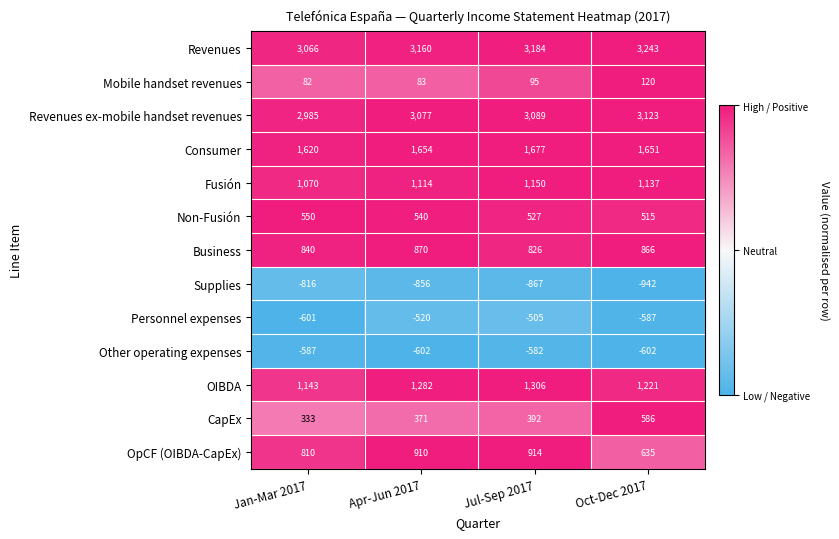

Where is Consumer nearest to the value 1648?

Oct-Dec 2017